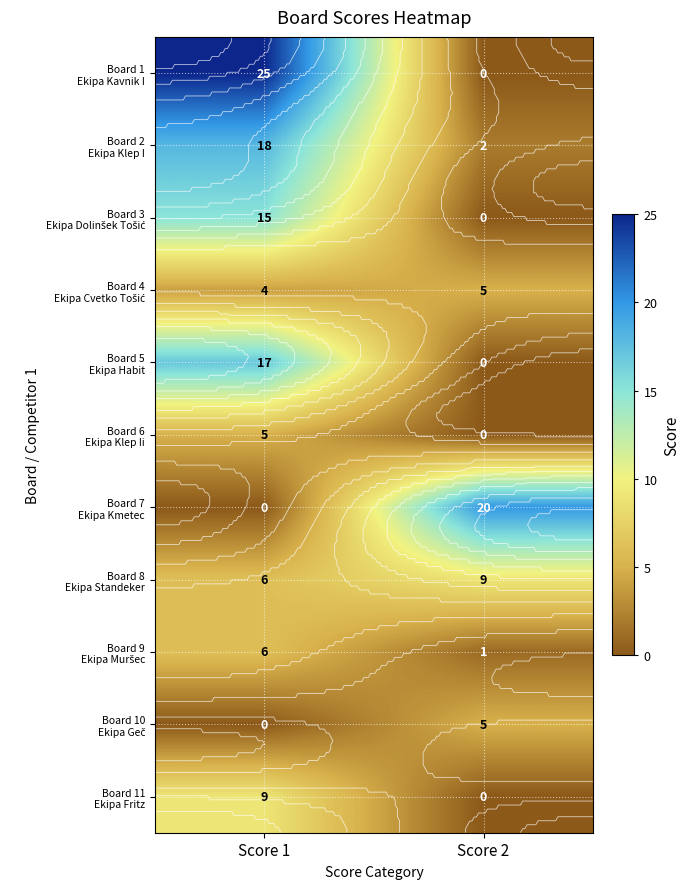

True or false: Board 7 Ekipa Kmetec has a value of -12 at Score 1.

False